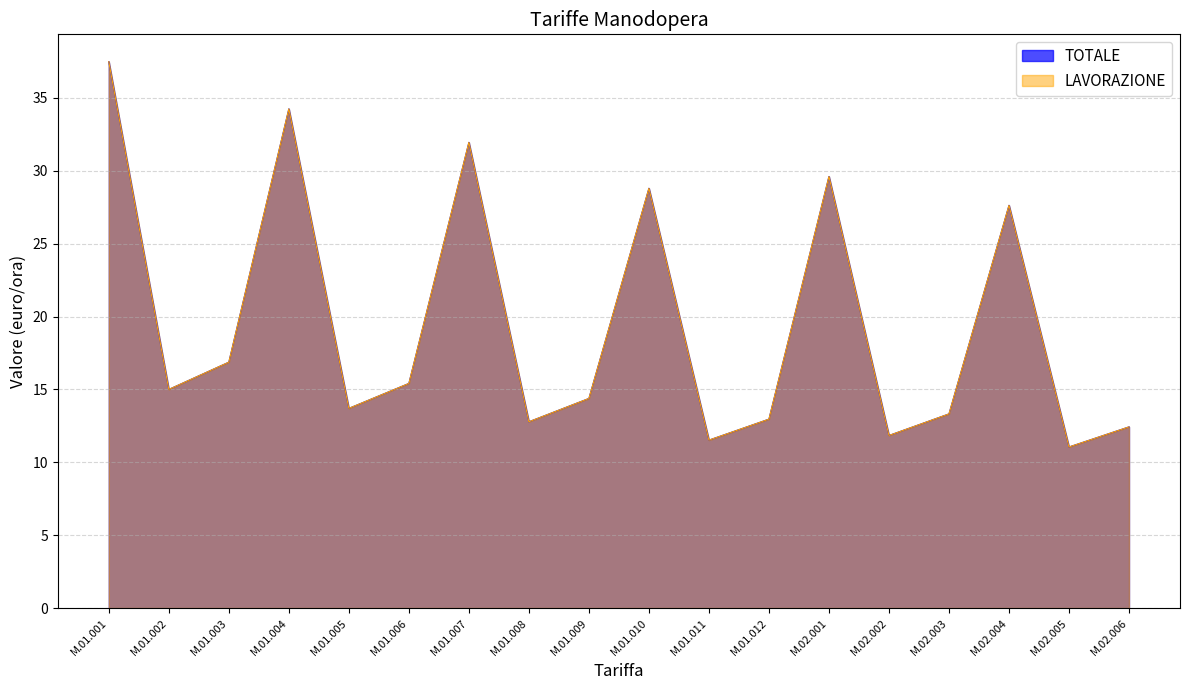

Reading left to right, extract all data points from this chart.

TOTALE: M.01.001=37.5	M.01.002=15.0	M.01.003=16.9	M.01.004=34.2	M.01.005=13.7	M.01.006=15.4	M.01.007=31.9	M.01.008=12.8	M.01.009=14.4	M.01.010=28.8	M.01.011=11.5	M.01.012=13.0	M.02.001=29.6	M.02.002=11.8	M.02.003=13.3	M.02.004=27.6	M.02.005=11.1	M.02.006=12.4
LAVORAZIONE: M.01.001=37.5	M.01.002=15.0	M.01.003=16.9	M.01.004=34.2	M.01.005=13.7	M.01.006=15.4	M.01.007=31.9	M.01.008=12.8	M.01.009=14.4	M.01.010=28.8	M.01.011=11.5	M.01.012=13.0	M.02.001=29.6	M.02.002=11.8	M.02.003=13.3	M.02.004=27.6	M.02.005=11.1	M.02.006=12.4